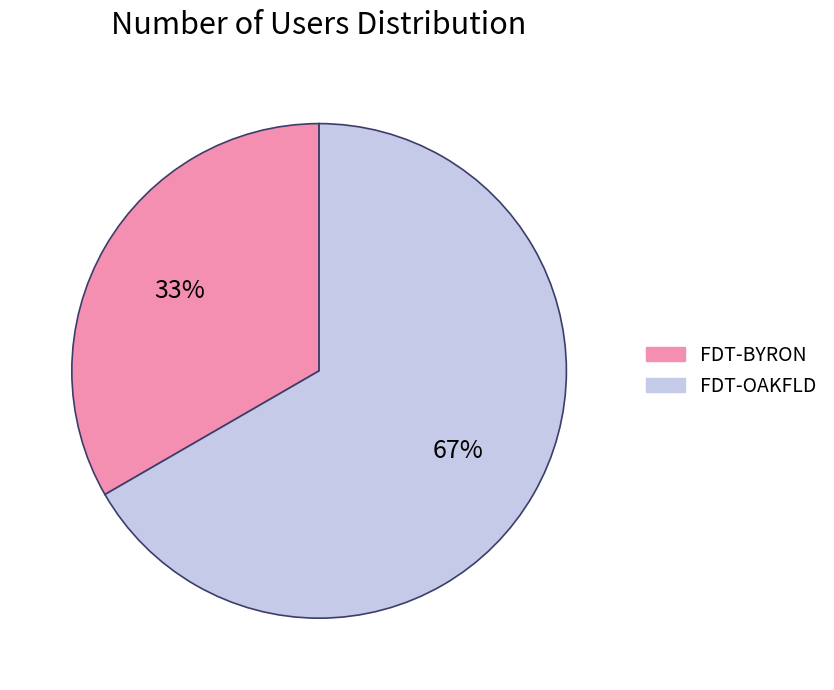

Do FDT-OAKFLD and FDT-BYRON together represent more than half of the pie?

Yes